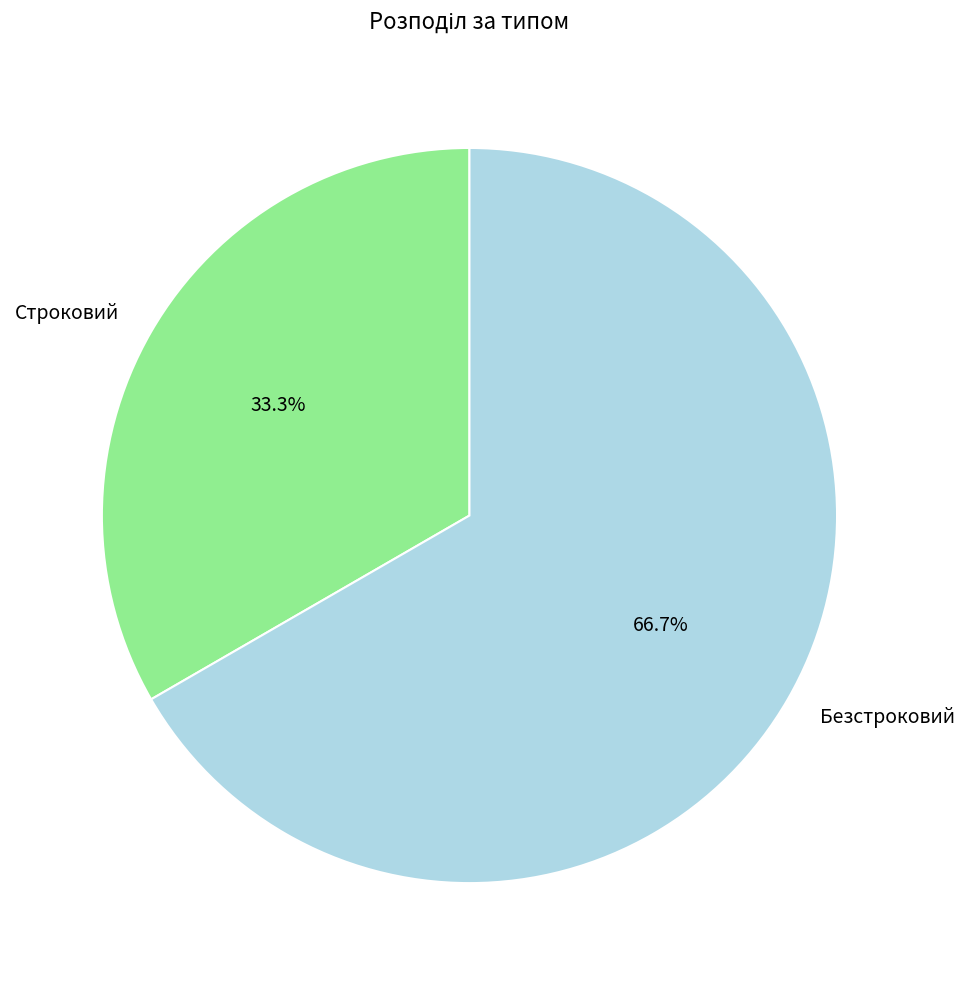

What percentage is the Безстроковий slice, to the nearest percent?

67%